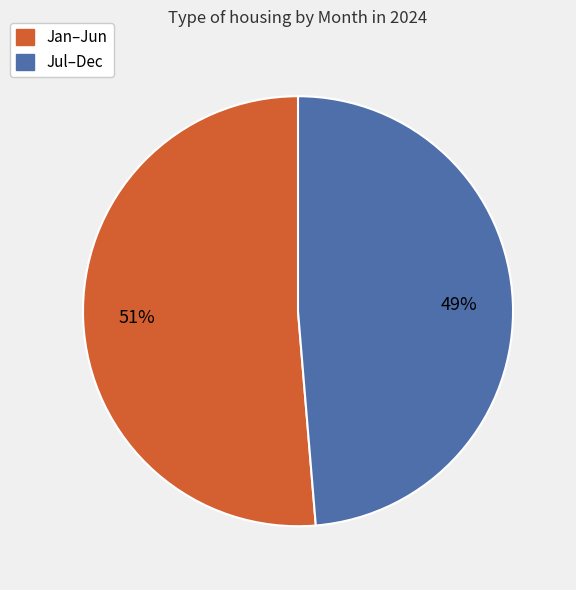

To the nearest percent, what is the average slice percentage?

50%